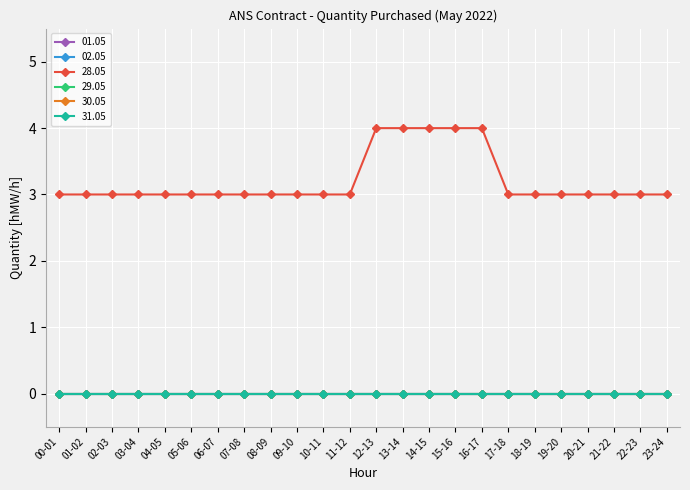

Where is 01.05 nearest to the value 0?

00-01